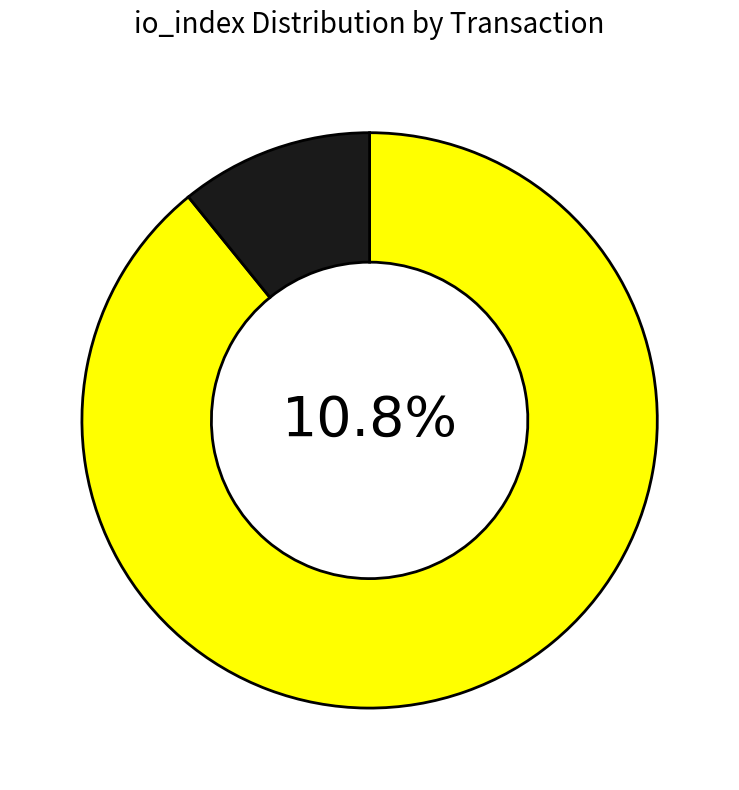

To the nearest percent, what is the difference between the largest and smallest slice percentages?

78%